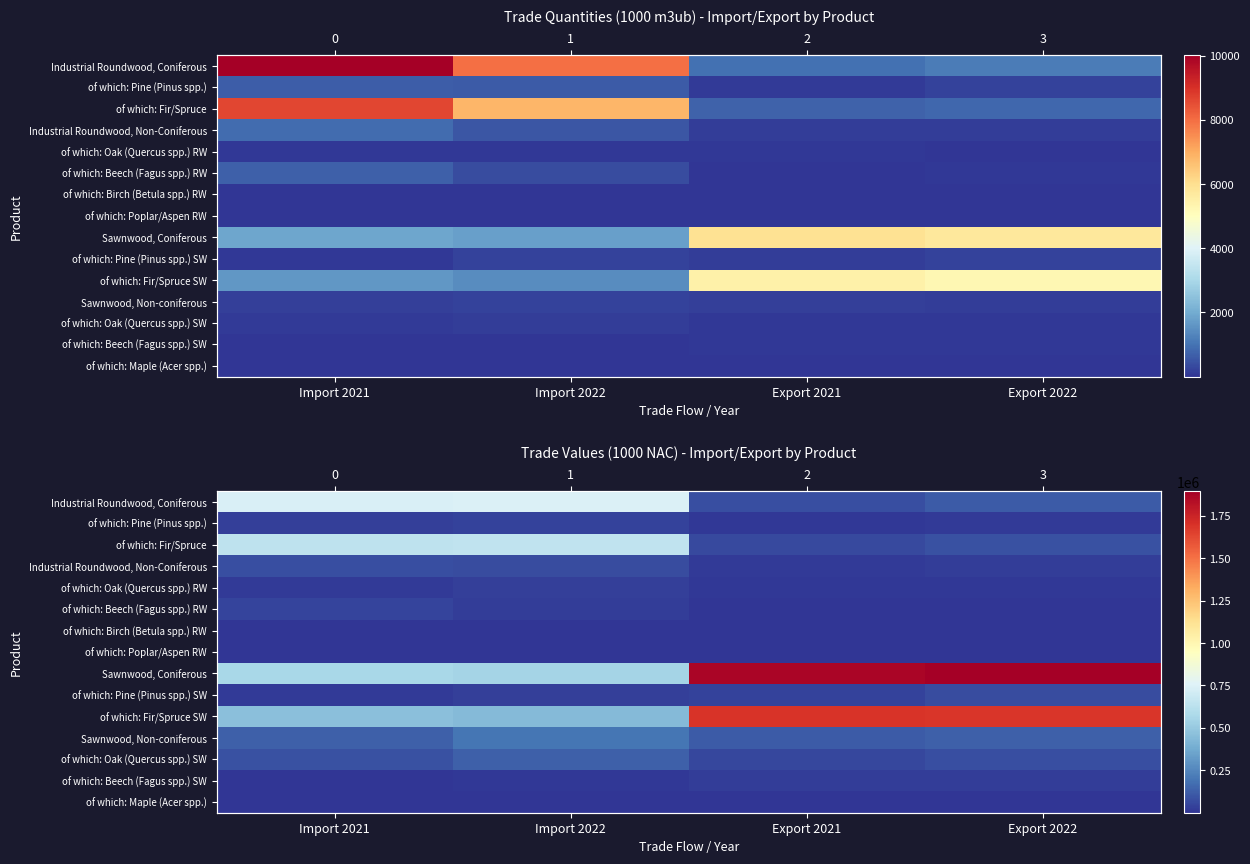

Is the value of Industrial Roundwood, Non-Coniferous at Export 2021 greater than the value of Sawnwood, Non-coniferous at Export 2021?

No